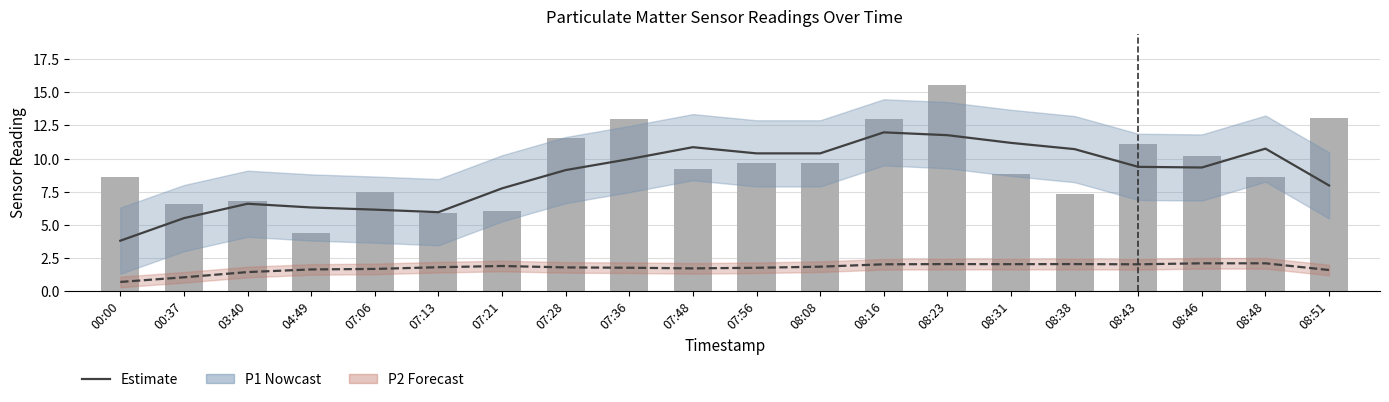

Does the chart contain stacked bars?

No